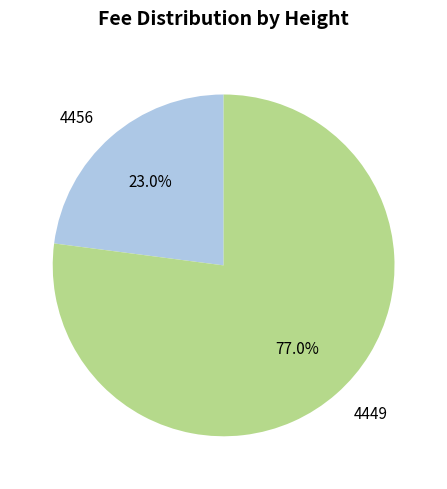

What percentage is NOT represented by 4456?

77.0%